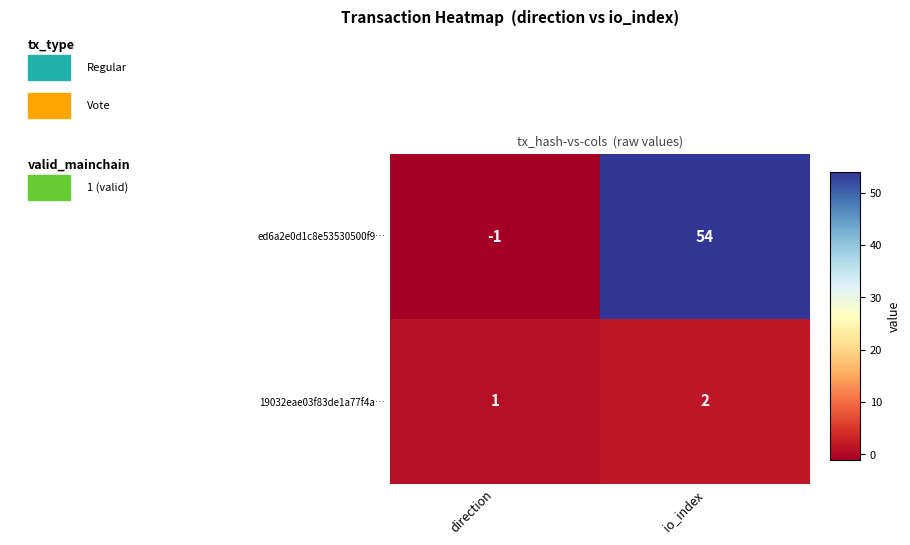

List the series in order of their peak value, lowest first.

19032eae03f83de1a77f4a…, ed6a2e0d1c8e53530500f9…